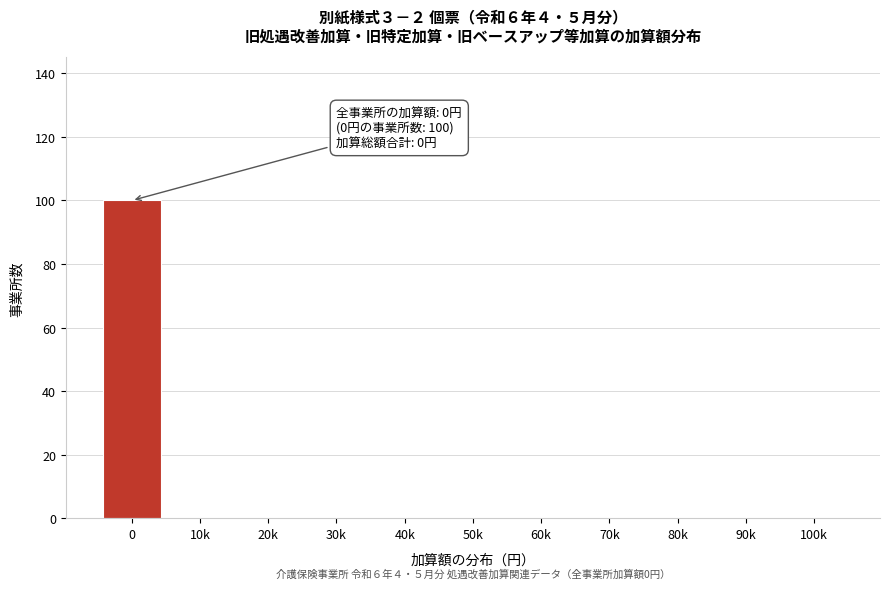

Reading left to right, what are all the values shown in this chart?

0=100	10k=0	20k=0	30k=0	40k=0	50k=0	60k=0	70k=0	80k=0	90k=0	100k=0